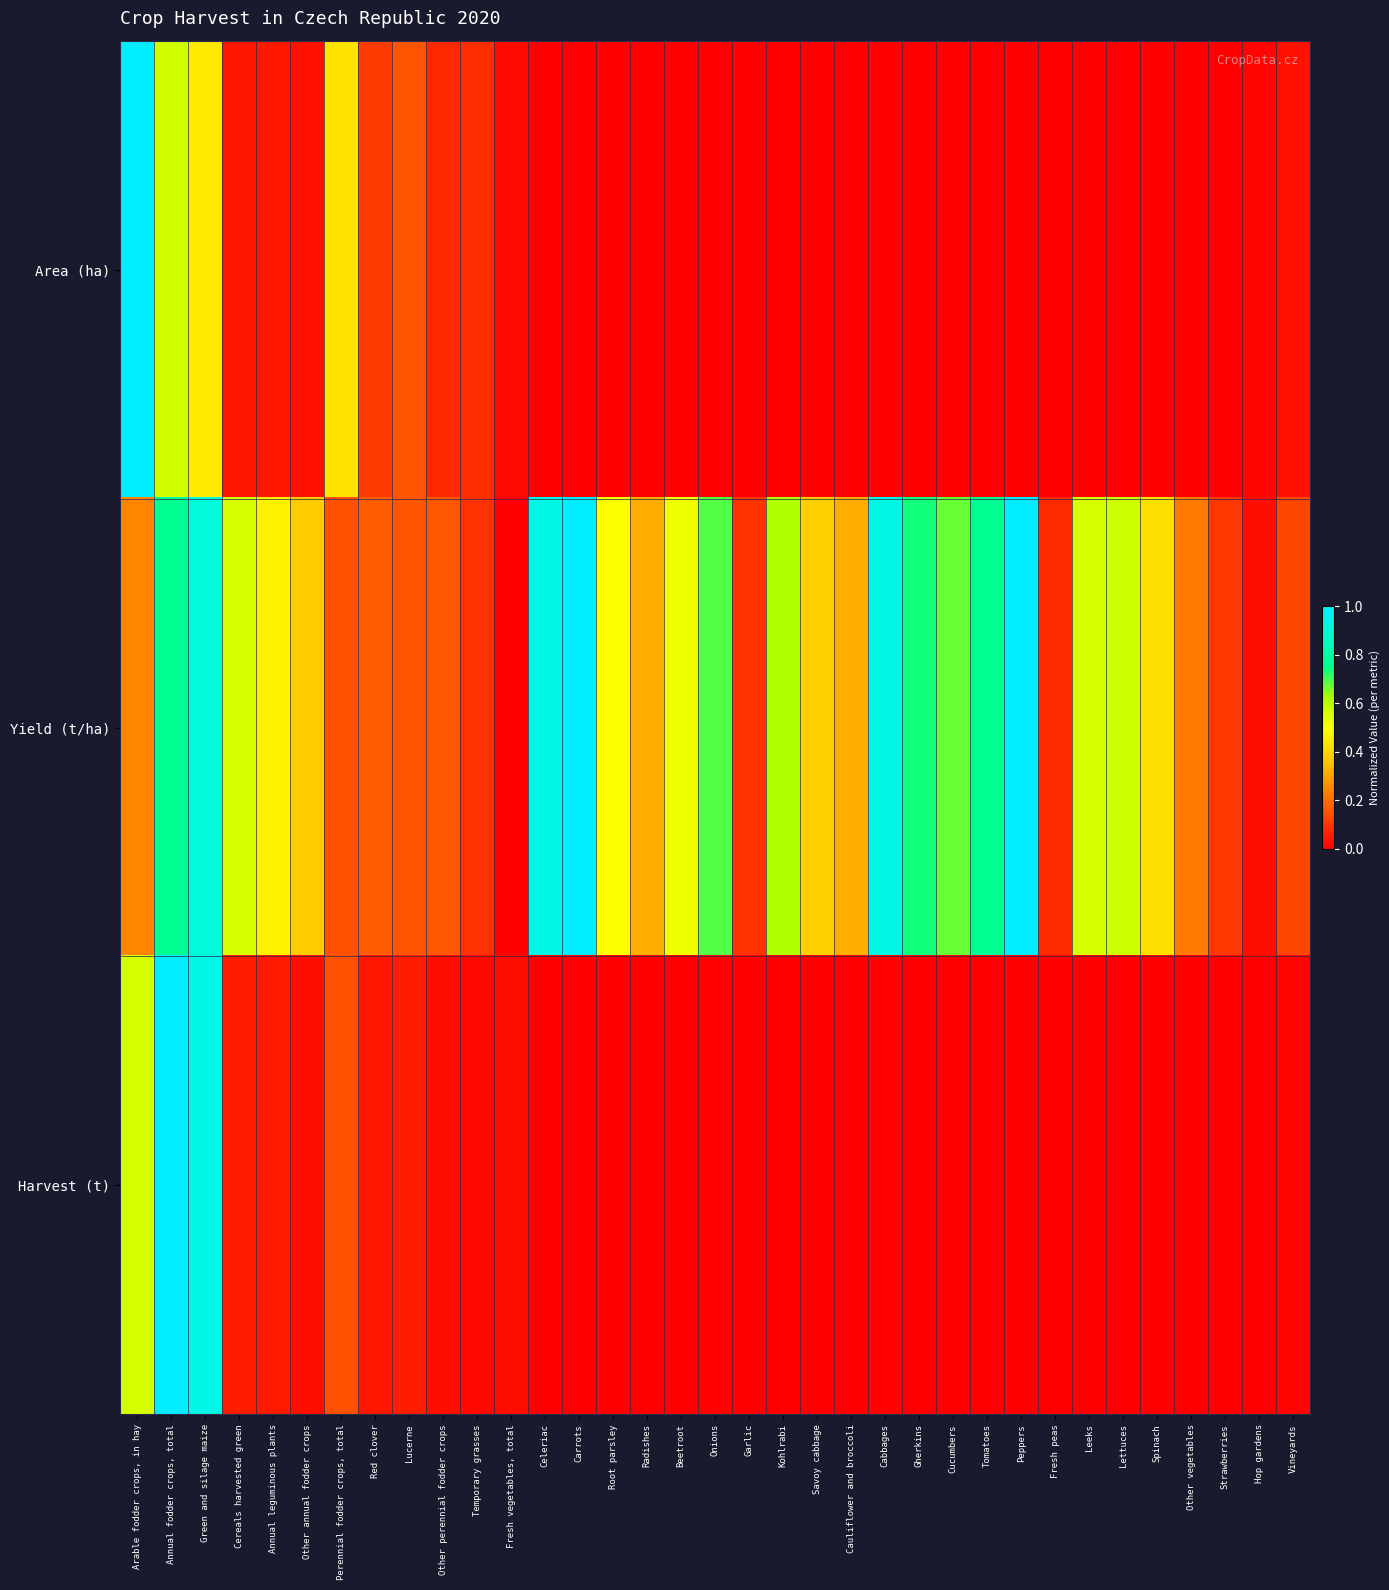

Which series has the largest range (max minus min)?

Area (ha)